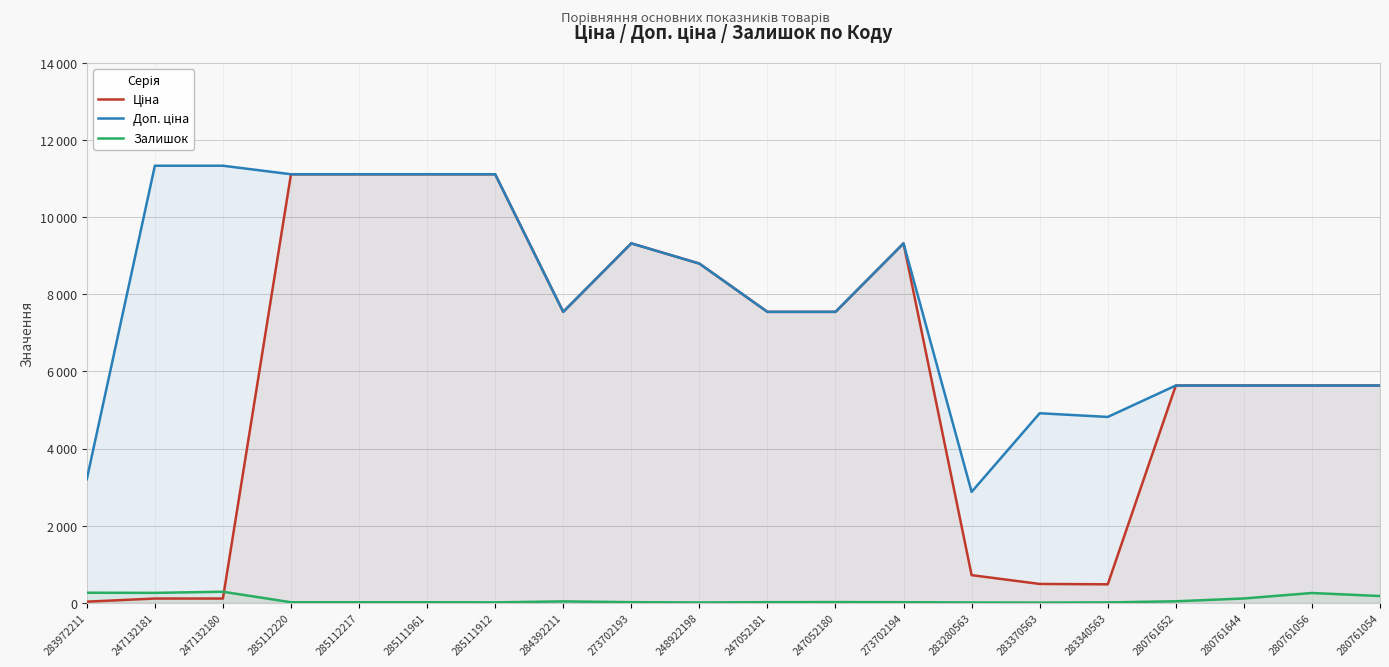

Which series has the largest total across all categories?

Доп. ціна